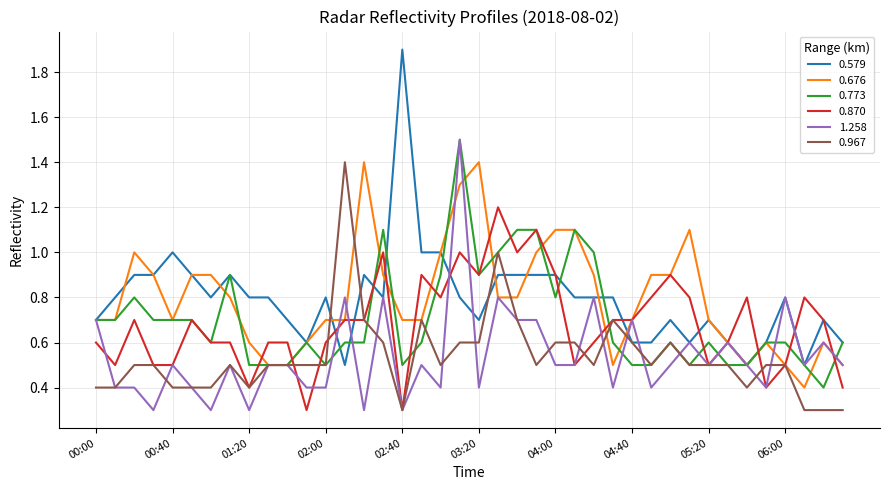

What is the maximum value for 0.870?

1.2